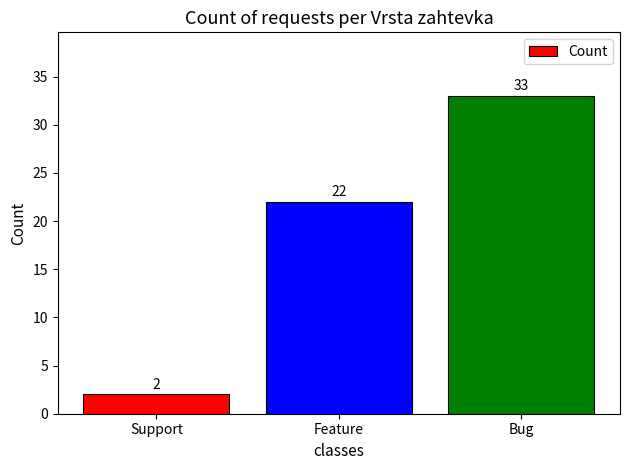

What is the value of the 1st bar from the left?

2